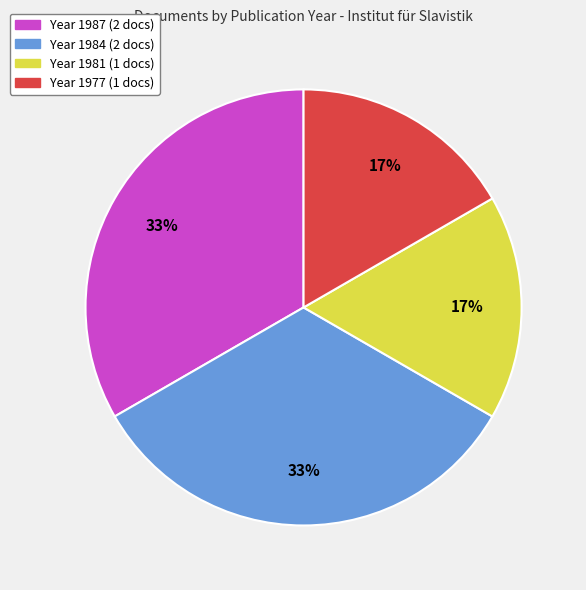

How many segments does this pie chart have?

4